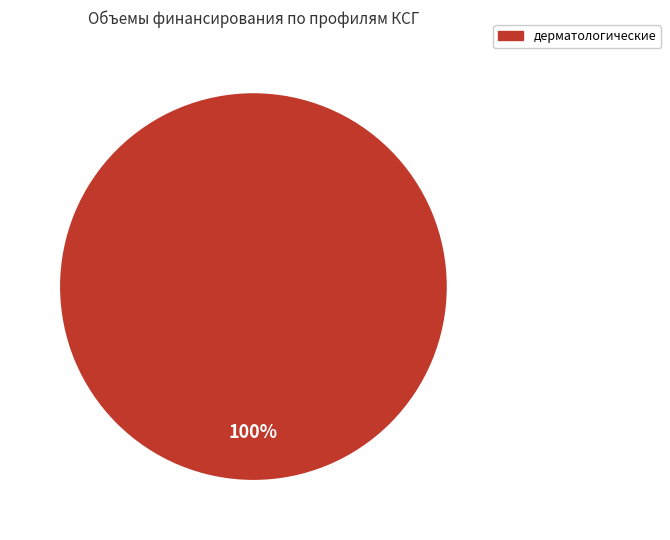

Is there any slice that represents more than half of the pie?

Yes